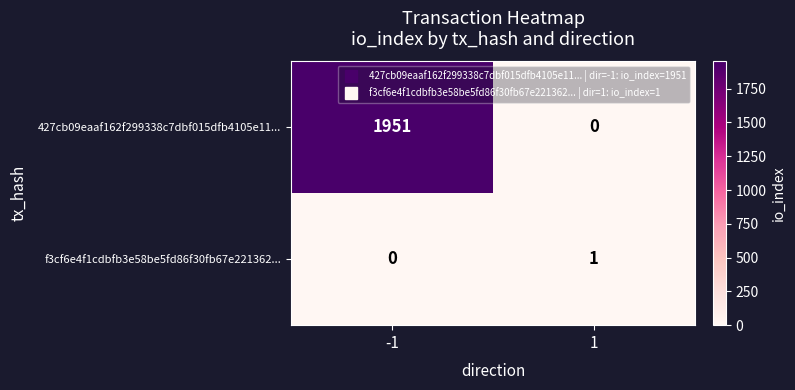

At -1, list the series in order from smallest to largest.

f3cf6e4f1cdbfb3e58be5fd86f30fb67e221362..., 427cb09eaaf162f299338c7dbf015dfb4105e11...